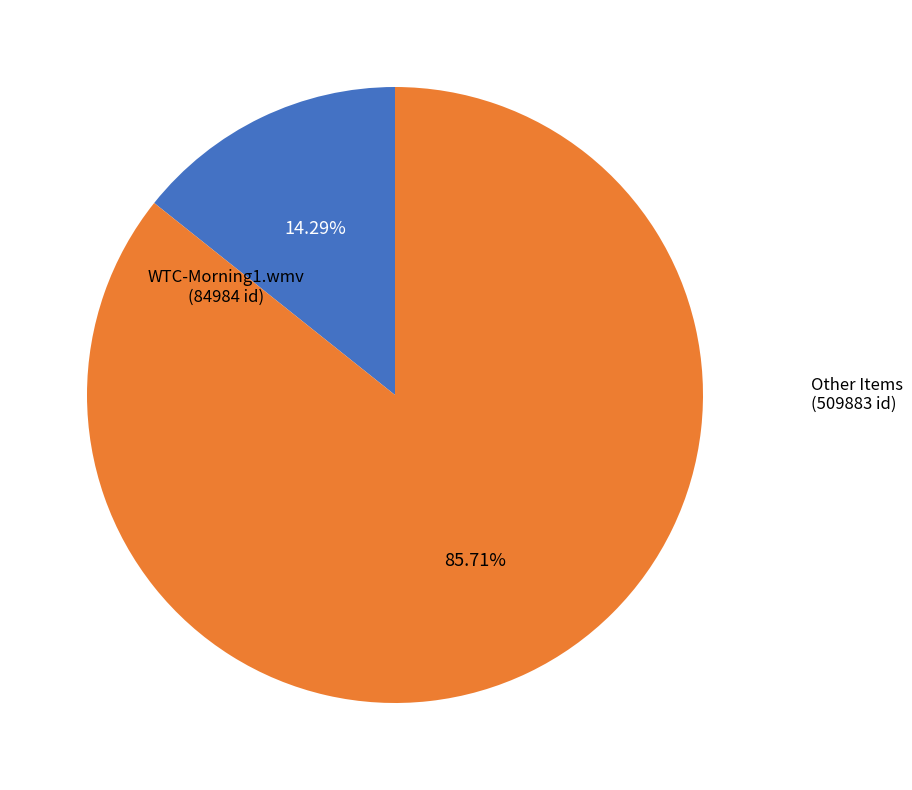

How many slices are in this pie chart?

2